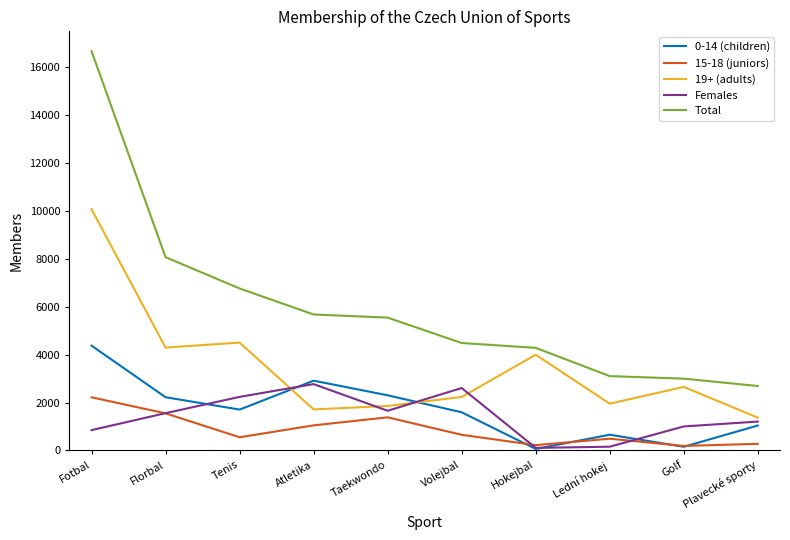

Rank the series by their maximum value, from lowest to highest.

15-18 (juniors), Females, 0-14 (children), 19+ (adults), Total